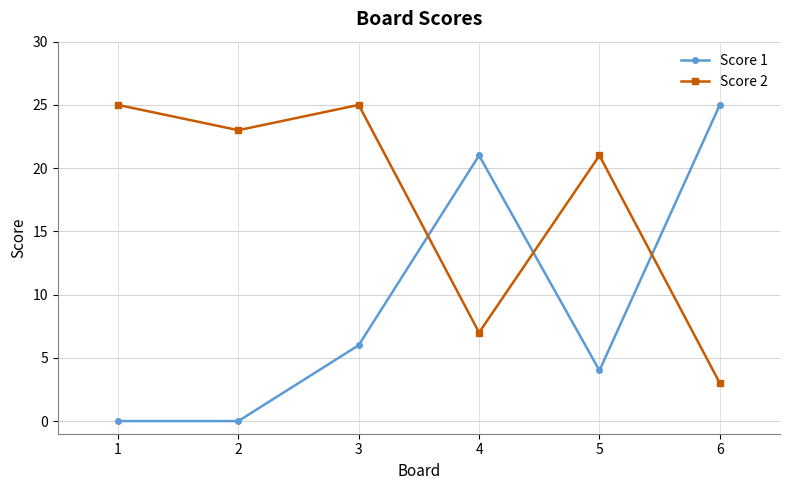

What is the maximum value shown in the chart?

25